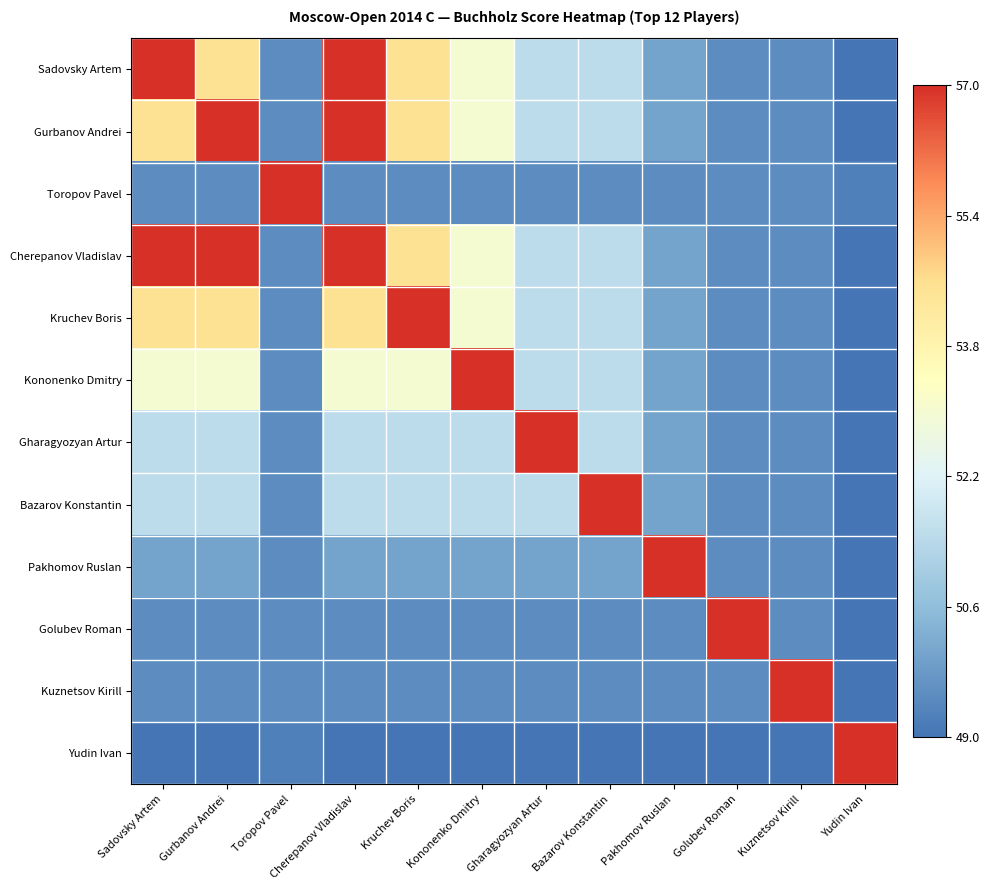

List the series in order of their peak value, highest first.

Sadovsky Artem, Gurbanov Andrei, Toropov Pavel, Cherepanov Vladislav, Kruchev Boris, Kononenko Dmitry, Gharagyozyan Artur, Bazarov Konstantin, Pakhomov Ruslan, Golubev Roman, Kuznetsov Kirill, Yudin Ivan